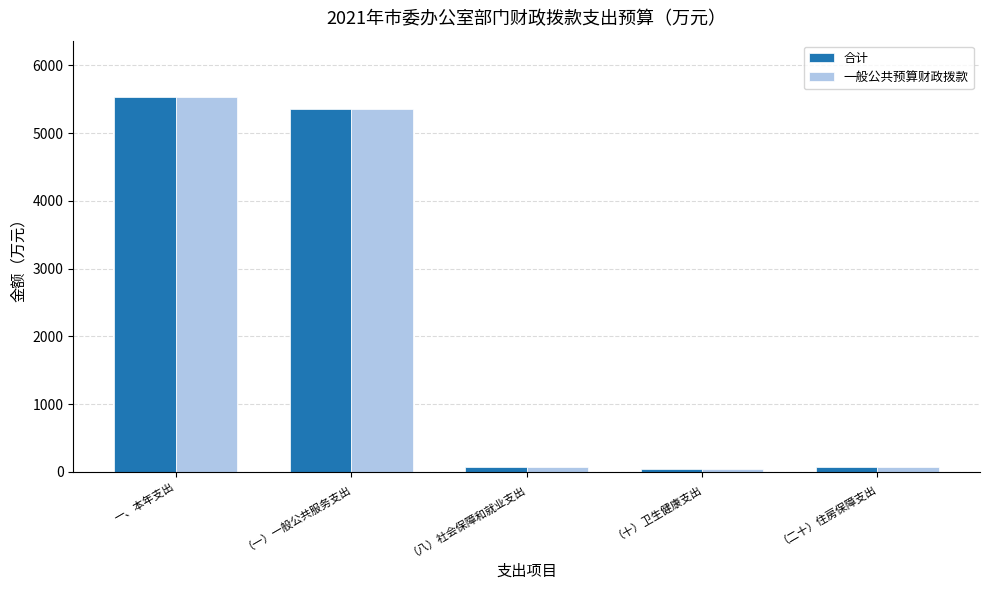

What is the difference between the maximum and minimum values in the 一般公共预算财政拨款 series?

5500.4